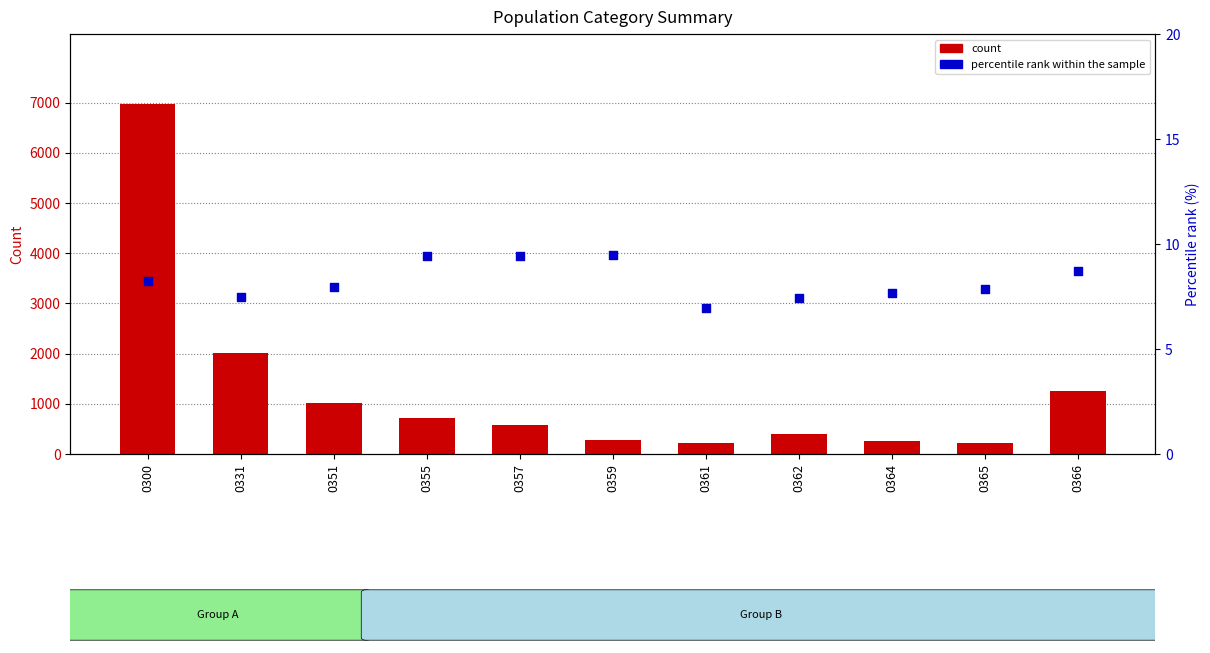

Which series contains the highest Y value?

count